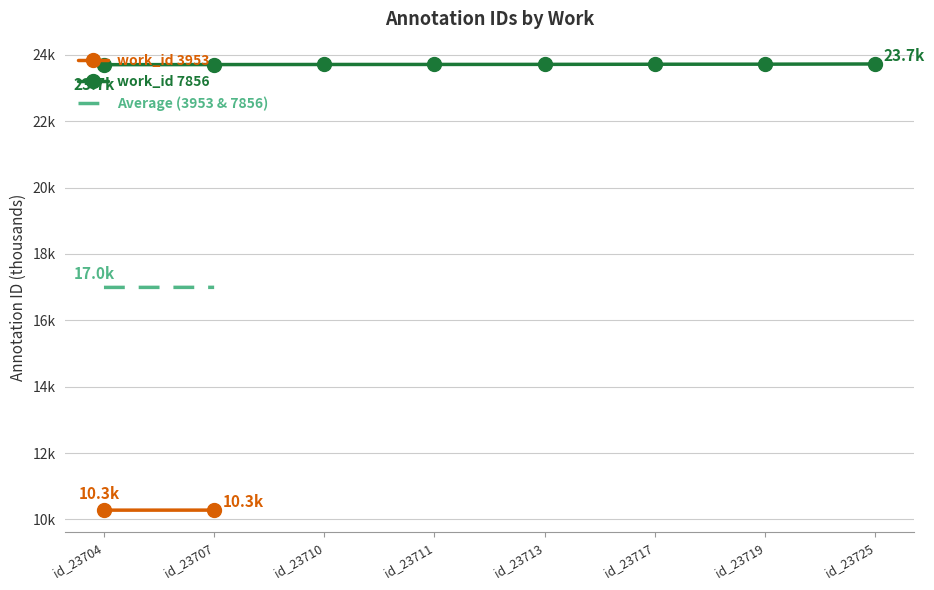

The chart shows a value of 12.3 at id_23704. True or false?

False